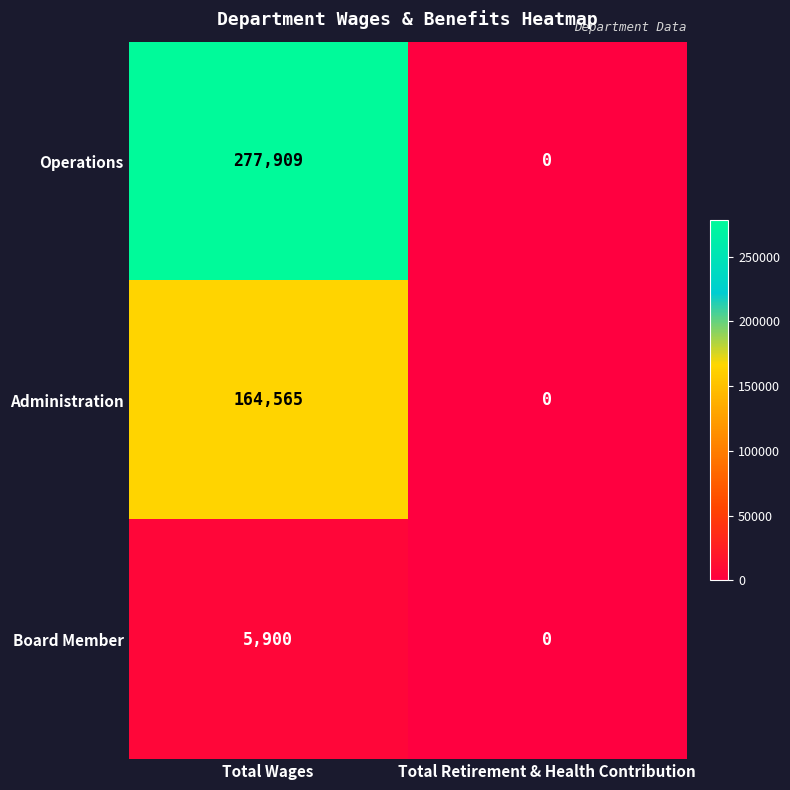

What value does the Operations series have at Total Wages, to the nearest 10?

277910